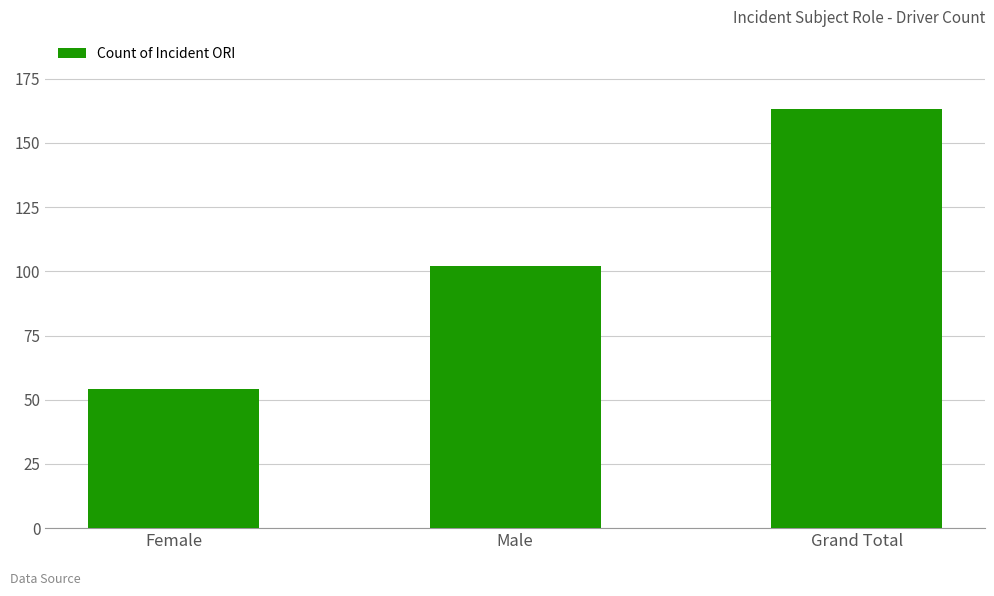

The value at Female is 54. True or false?

True